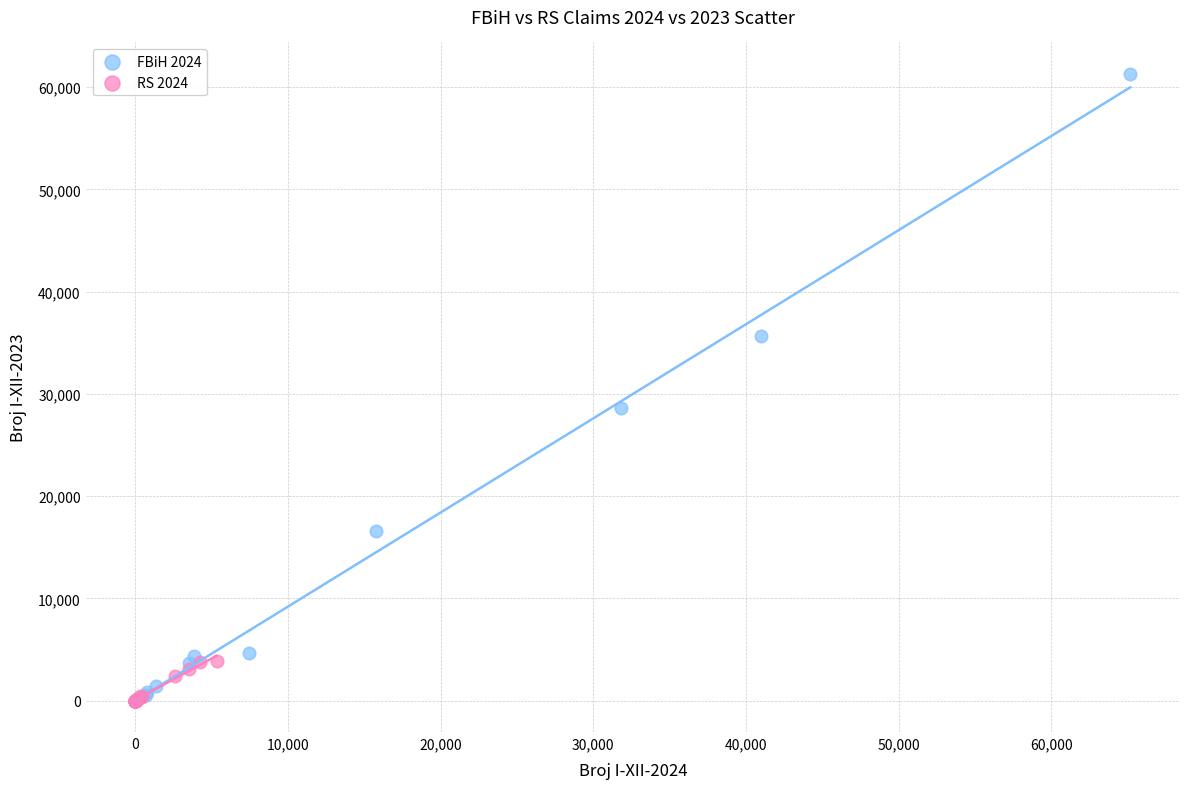

Which series has the widest spread of Y values?

FBiH 2024